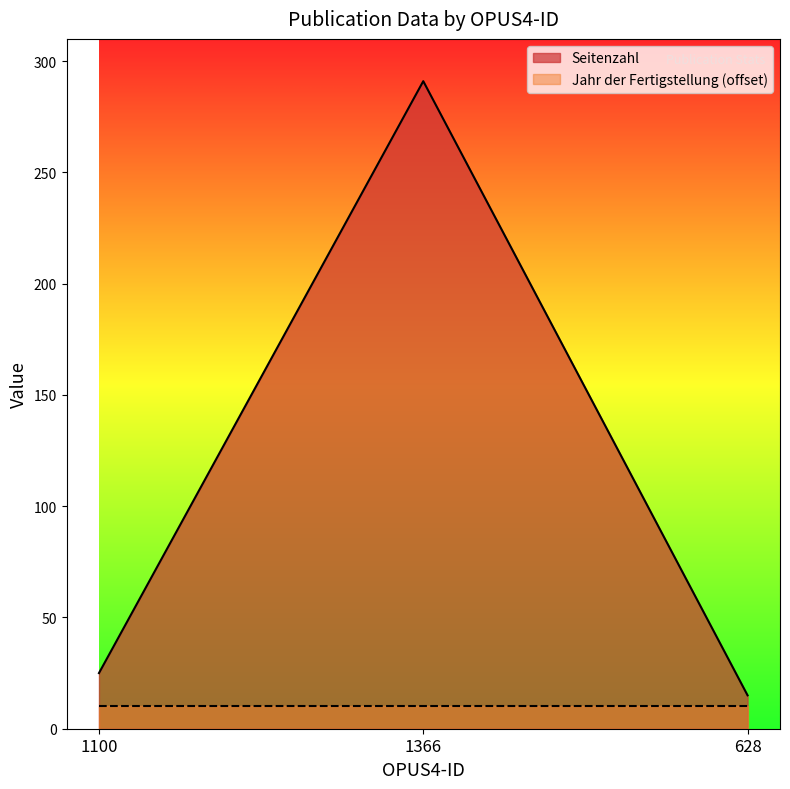

Reading left to right, transcribe all the data shown in this chart.

1100=25	1366=291	628=15